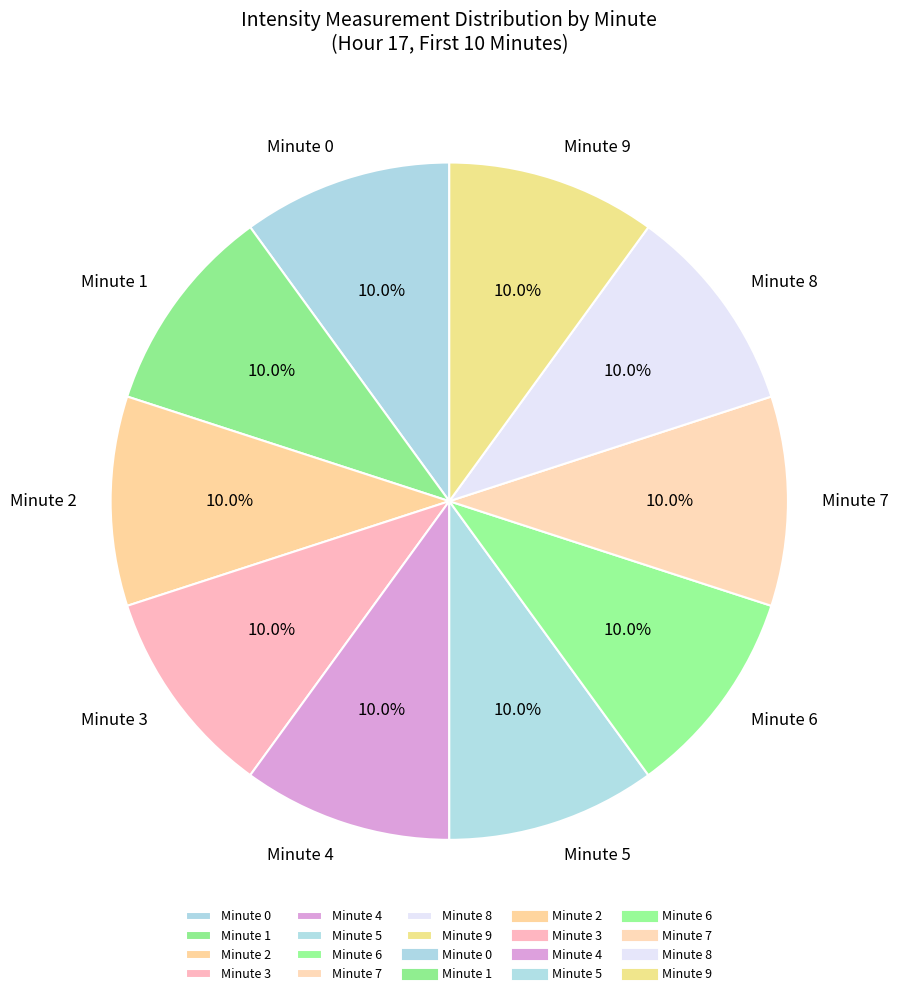

What portion of the pie excludes Minute 3?

90.0%